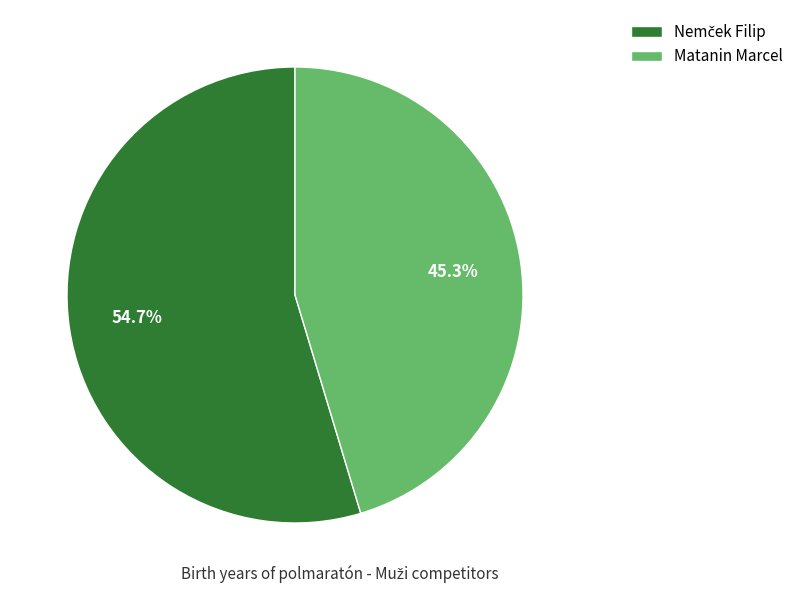

How much of the chart is everything except Matanin Marcel?

54.7%